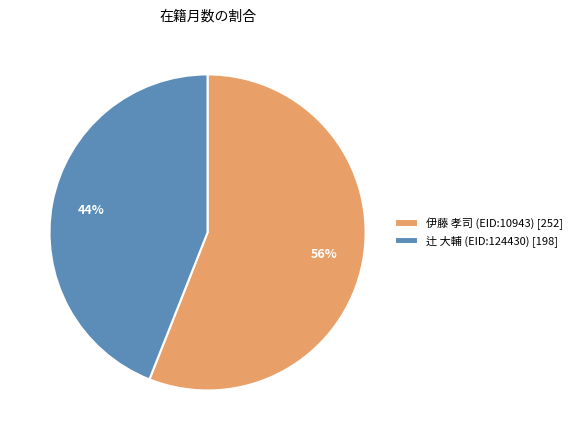

True or false: 伊藤 孝司 (EID:10943) accounts for 56% of the total.

True